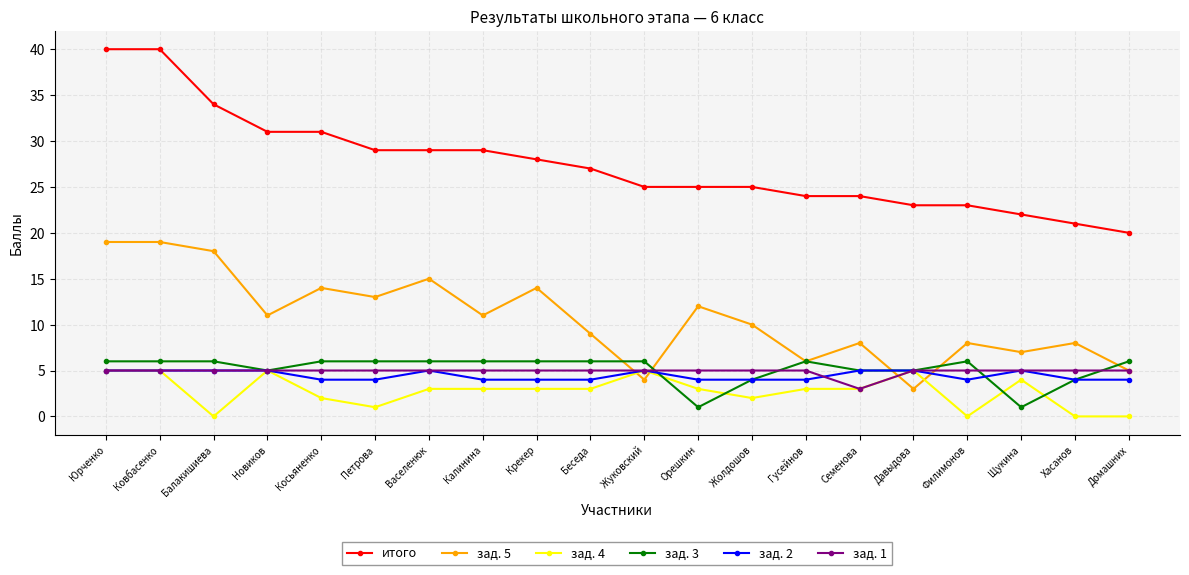

What is the label of the 10th point from the left?

Беседа